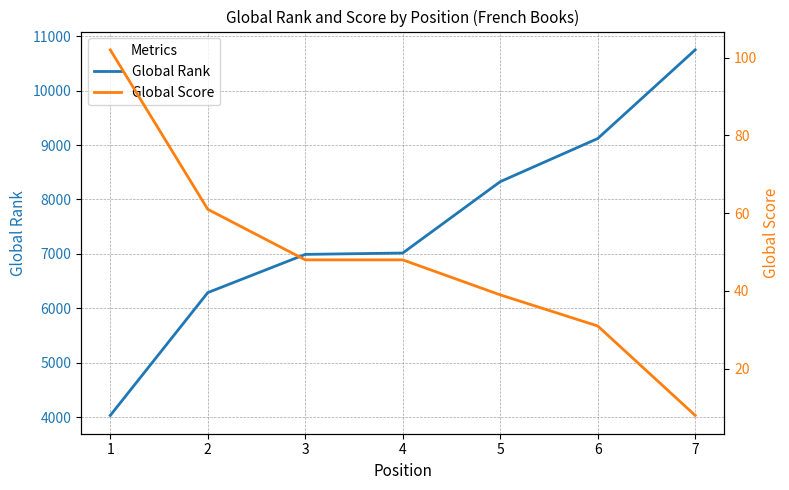

What is the difference between the highest and lowest values at 3?

6968